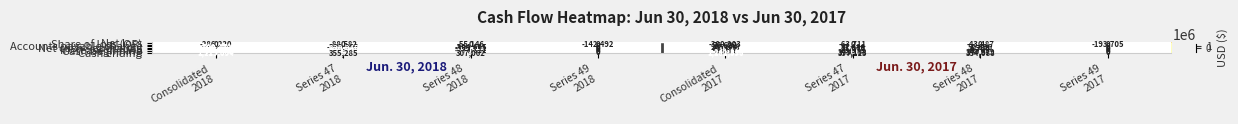

Between Consolidated
2018 and Series 48
2018, which series saw the biggest shift?

Cash beginning